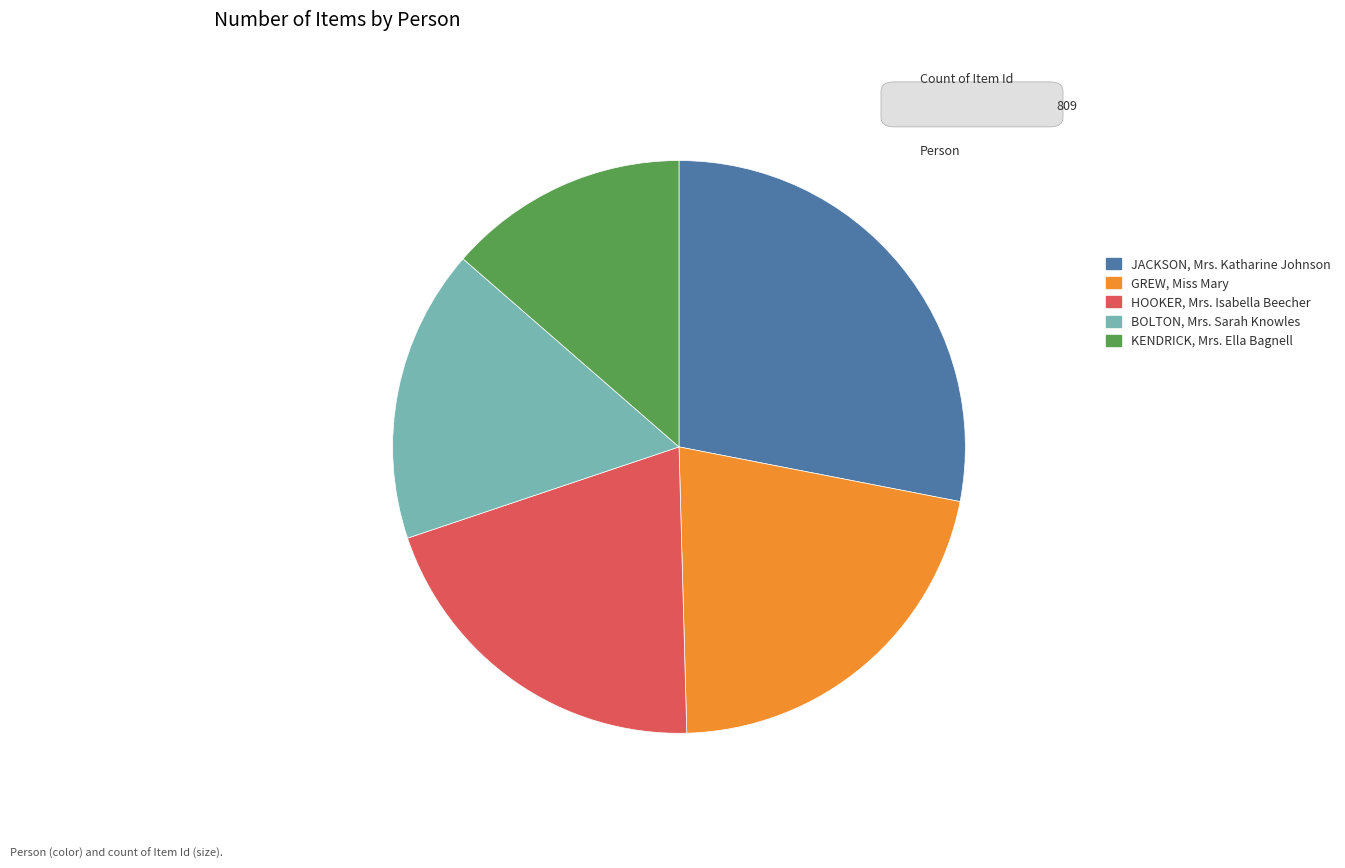

Rank the categories by value from lowest to highest.

KENDRICK, Mrs. Ella Bagnell, BOLTON, Mrs. Sarah Knowles, HOOKER, Mrs. Isabella Beecher, GREW, Miss Mary, JACKSON, Mrs. Katharine Johnson